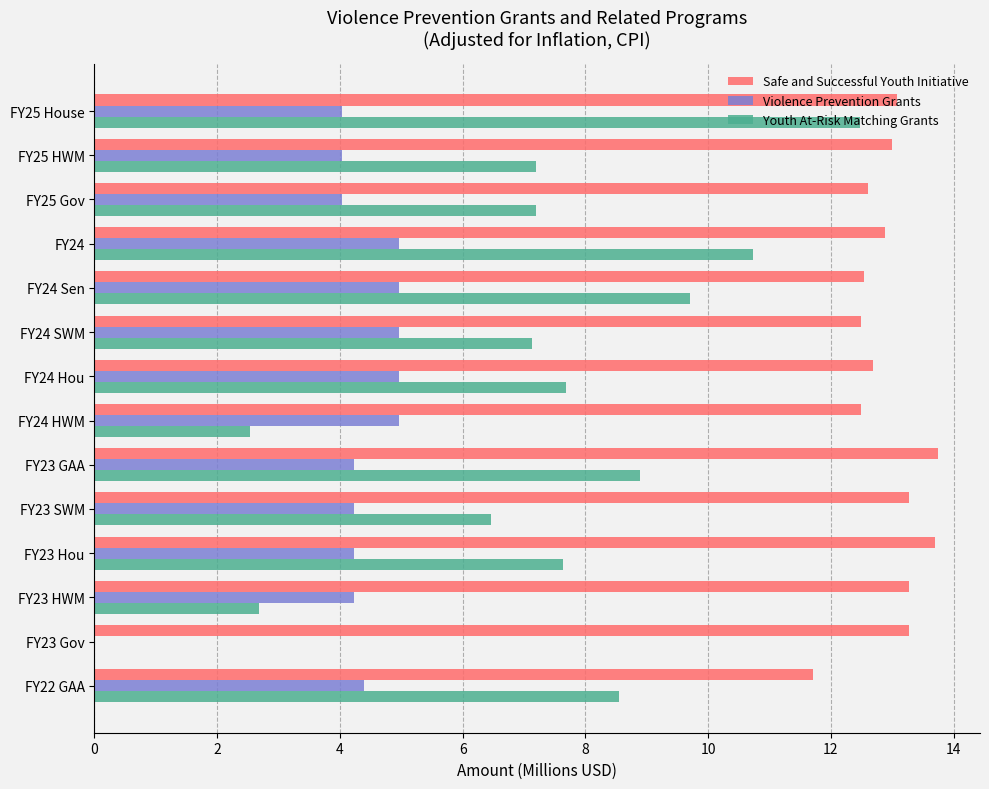

Is the value of Youth At-Risk Matching Grants at FY24 SWM greater than the value of Safe and Successful Youth Initiative at FY25 Gov?

No